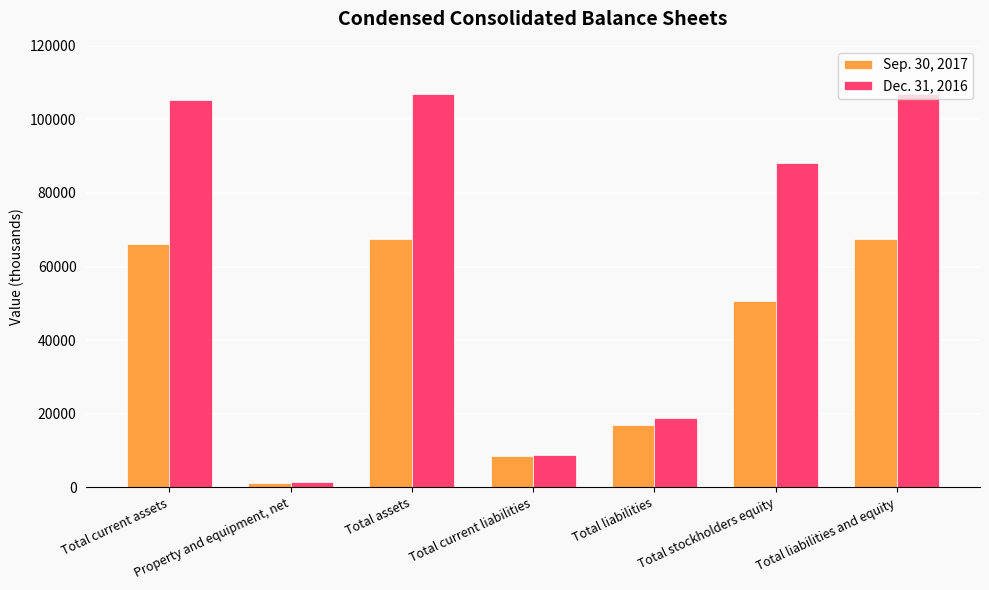

Reading right to left, what are all the values shown in this chart?

Sep. 30, 2017: 67436	50573	16863	8617	67436	1043	66203
Dec. 31, 2016: 106962	88179	18783	8909	106962	1374	105398